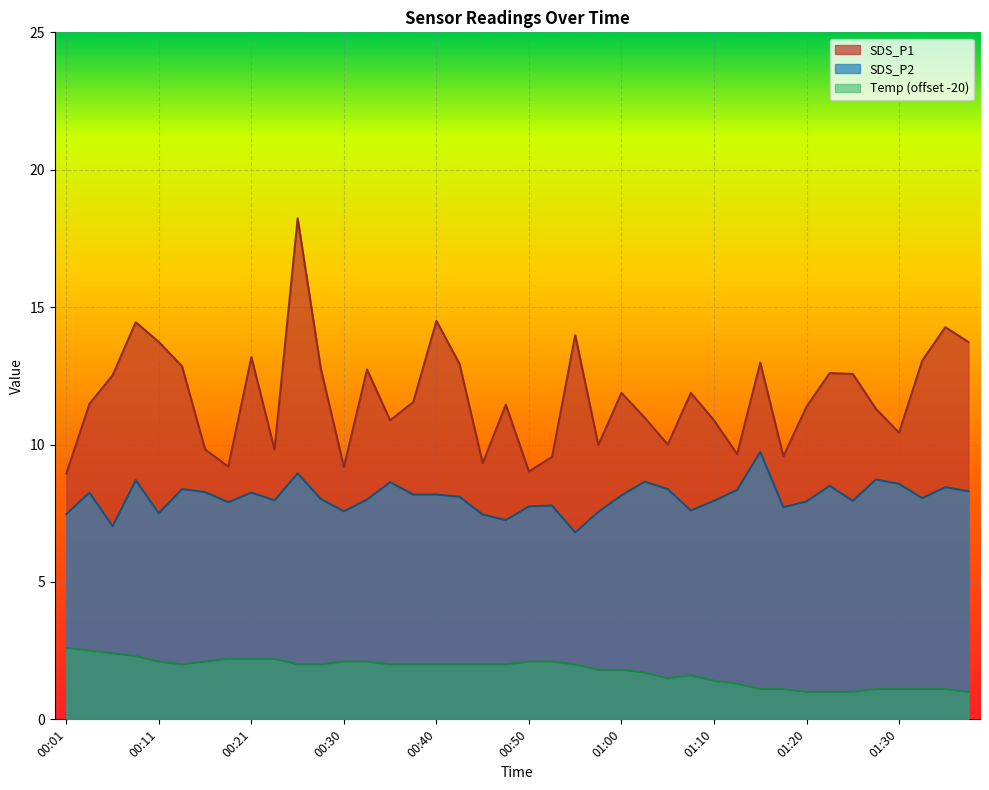

The value of Temp at 00:28 is 0.5. True or false?

False